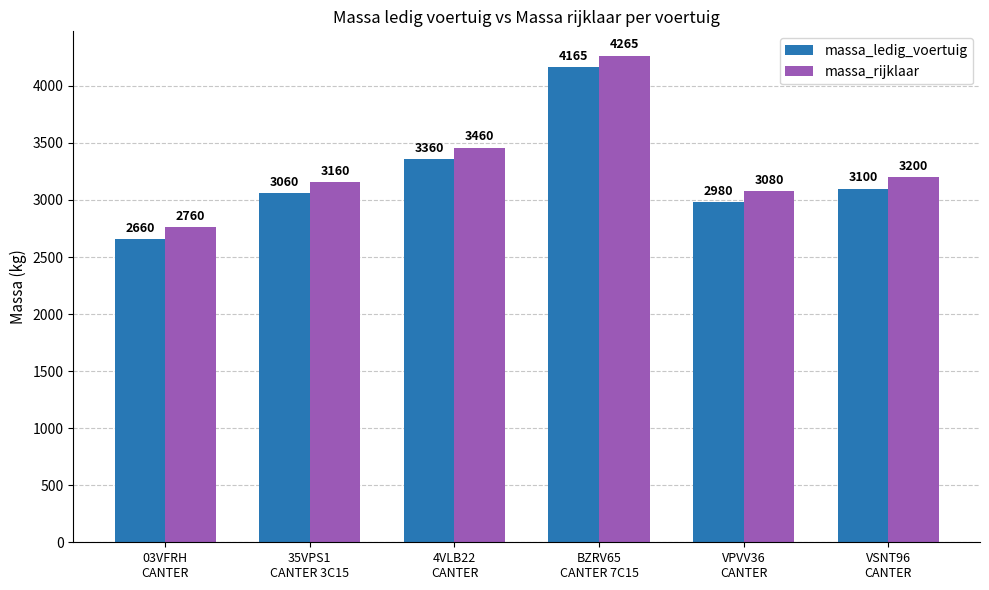

What are all the series names shown in the legend?

massa_ledig_voertuig, massa_rijklaar